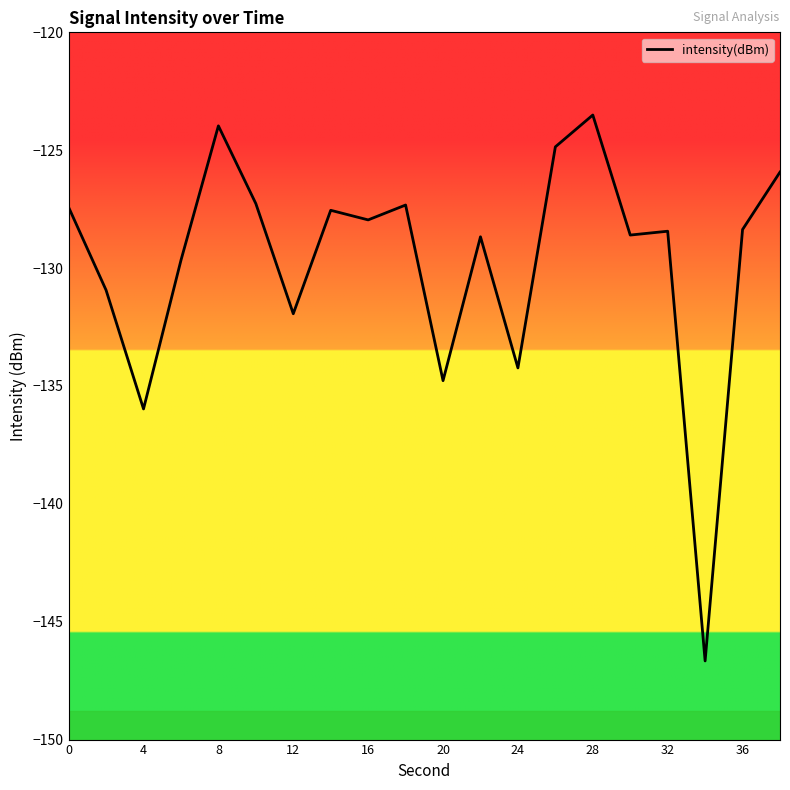

What is the greatest value displayed?

-123.5